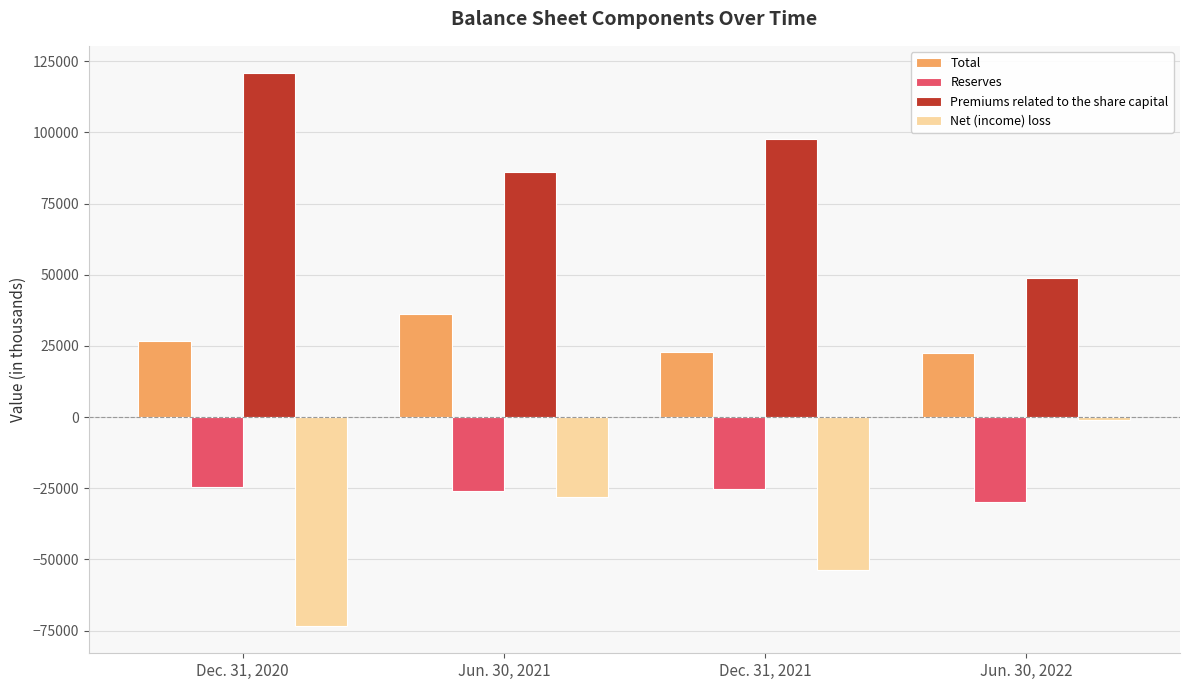

Does the chart contain any negative values?

Yes